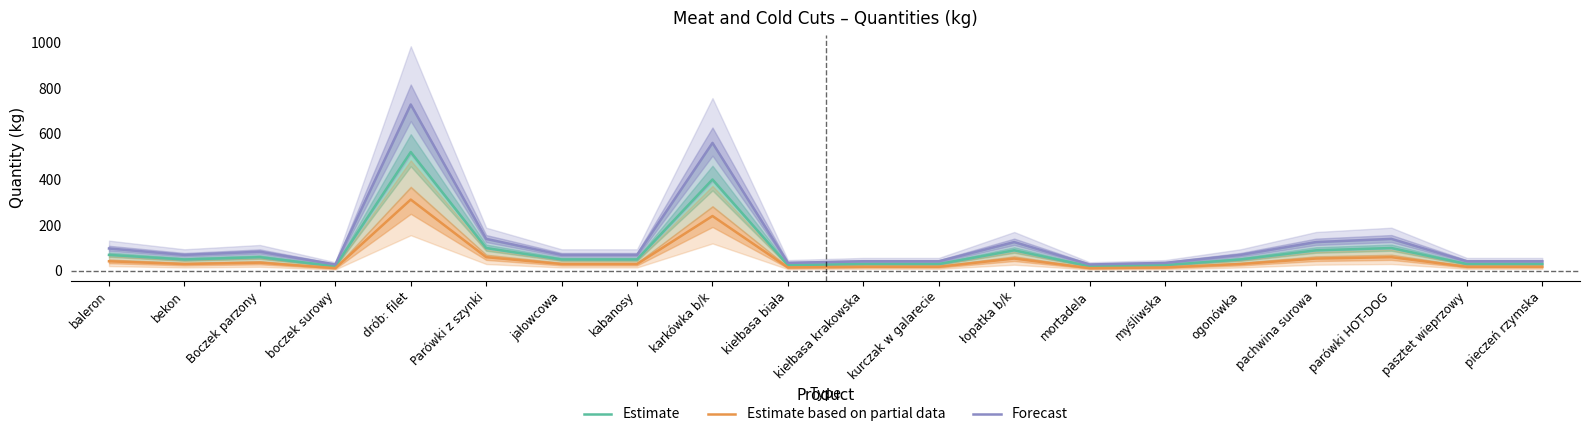

How many lines are shown in the chart?

3